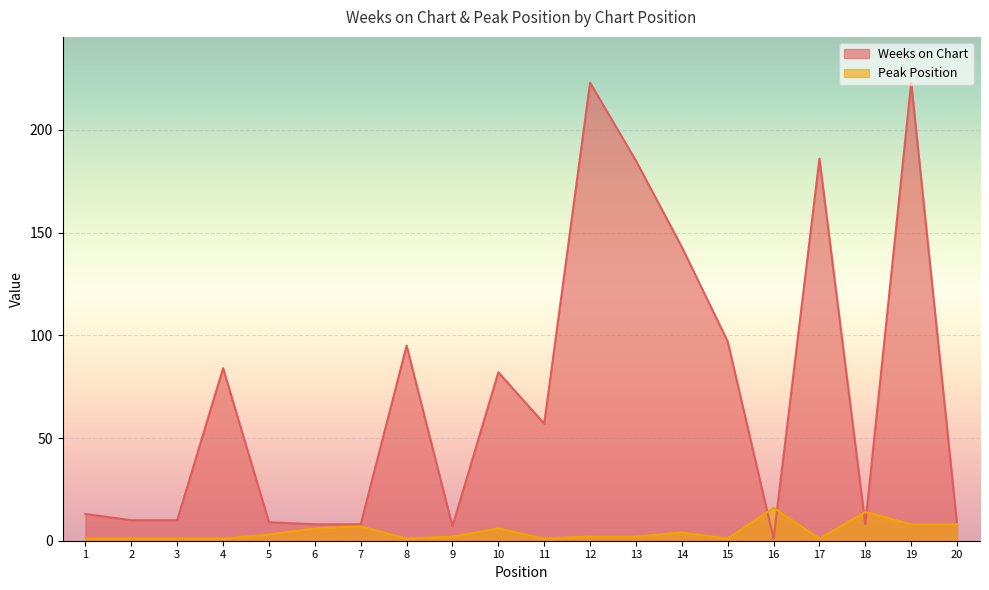

At which label does Weeks on Chart reach its peak?

12